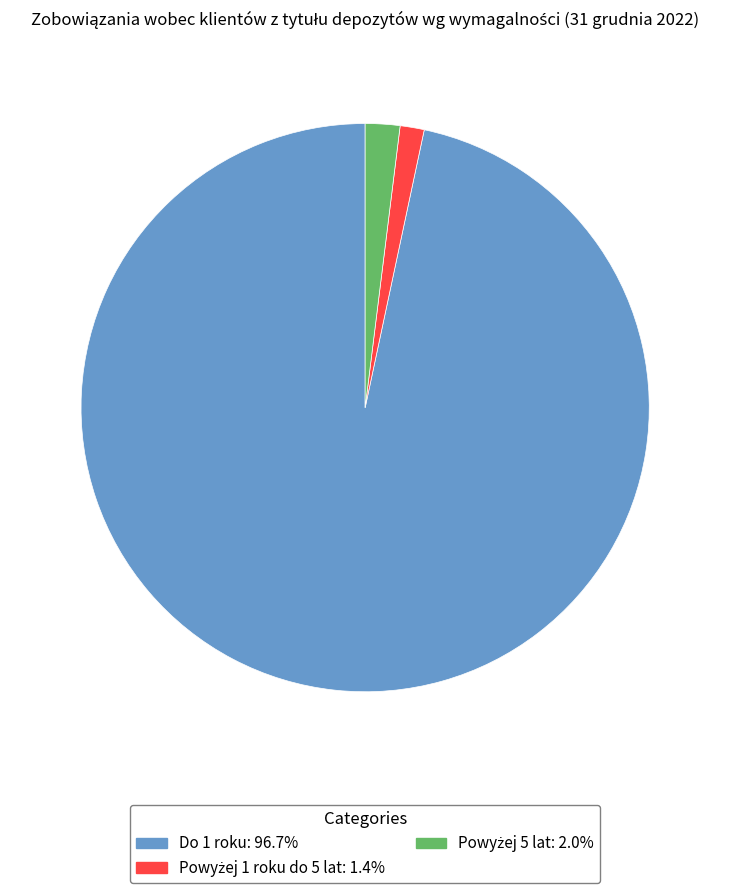

How many segments does this pie chart have?

3